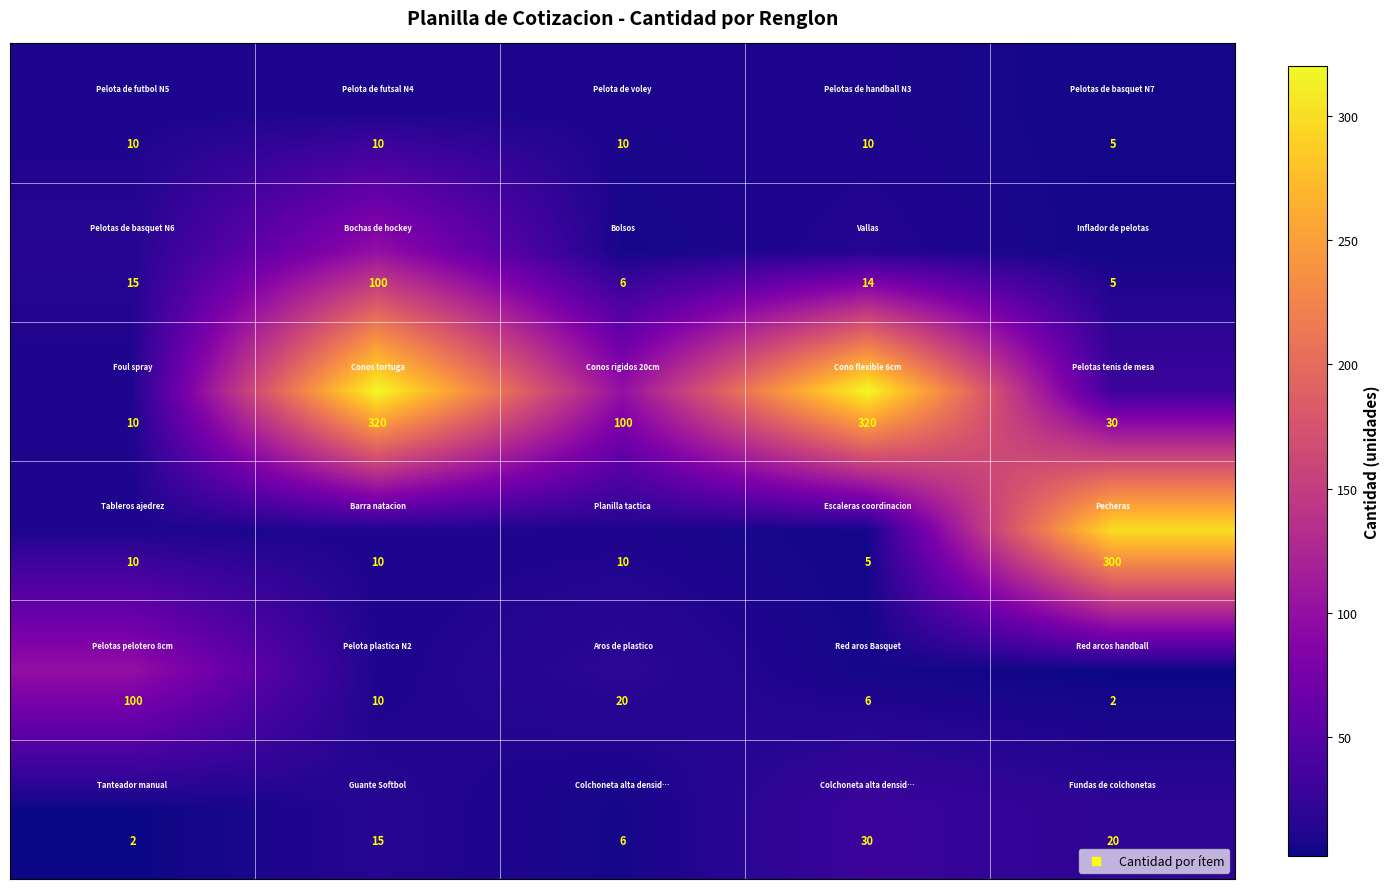

At how many categories does at least one series exceed 90?

5